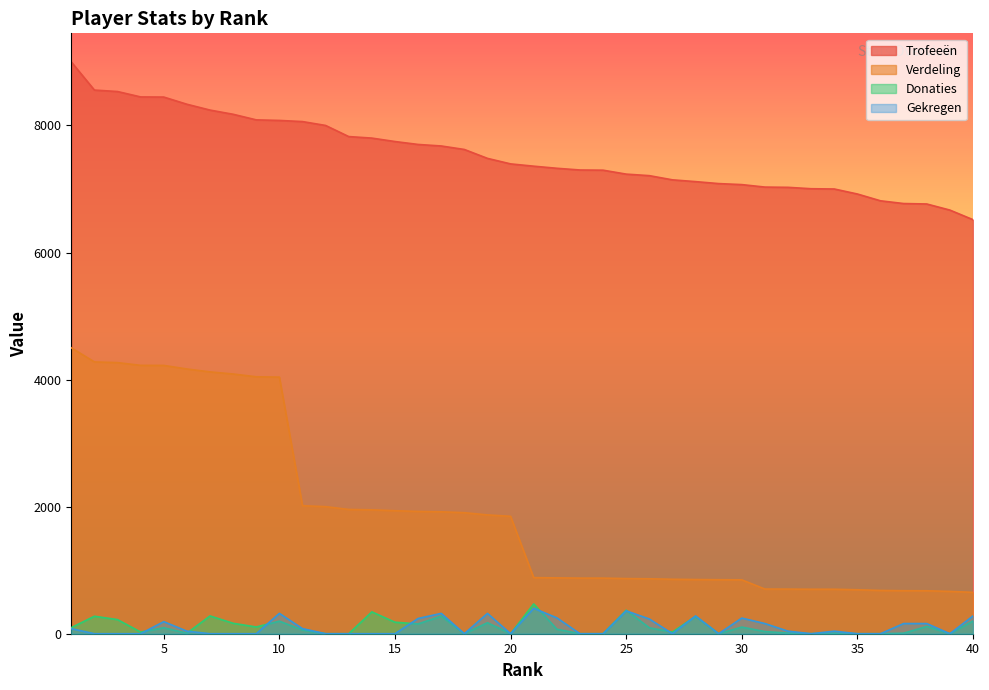

At which label does Donaties first exceed 93?

1